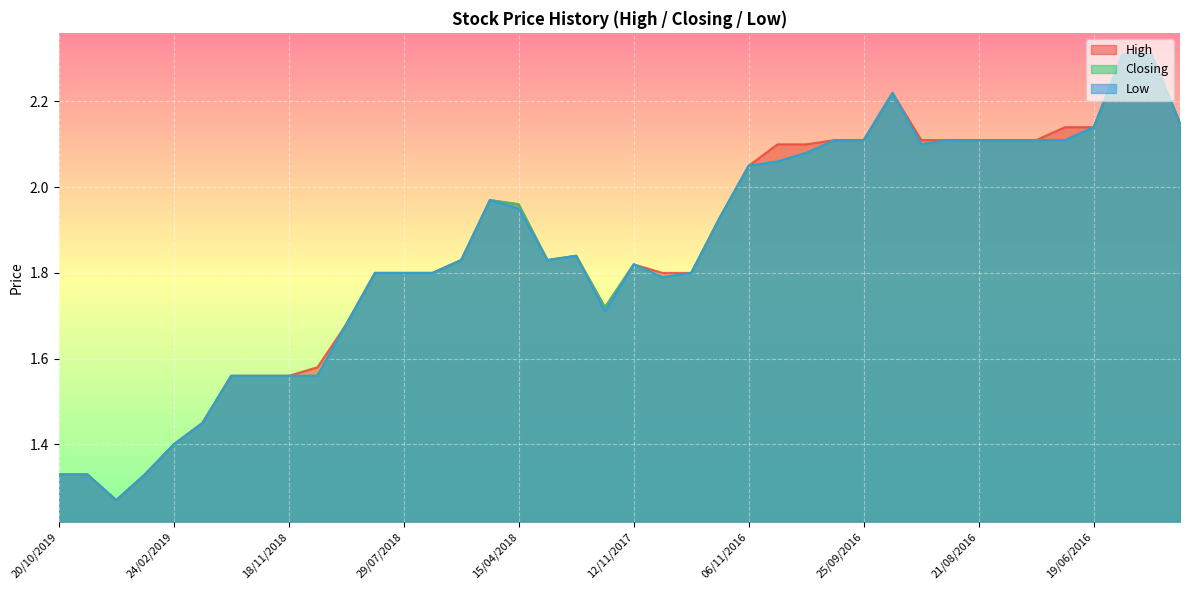

How many interior local valleys does the High series have?

3